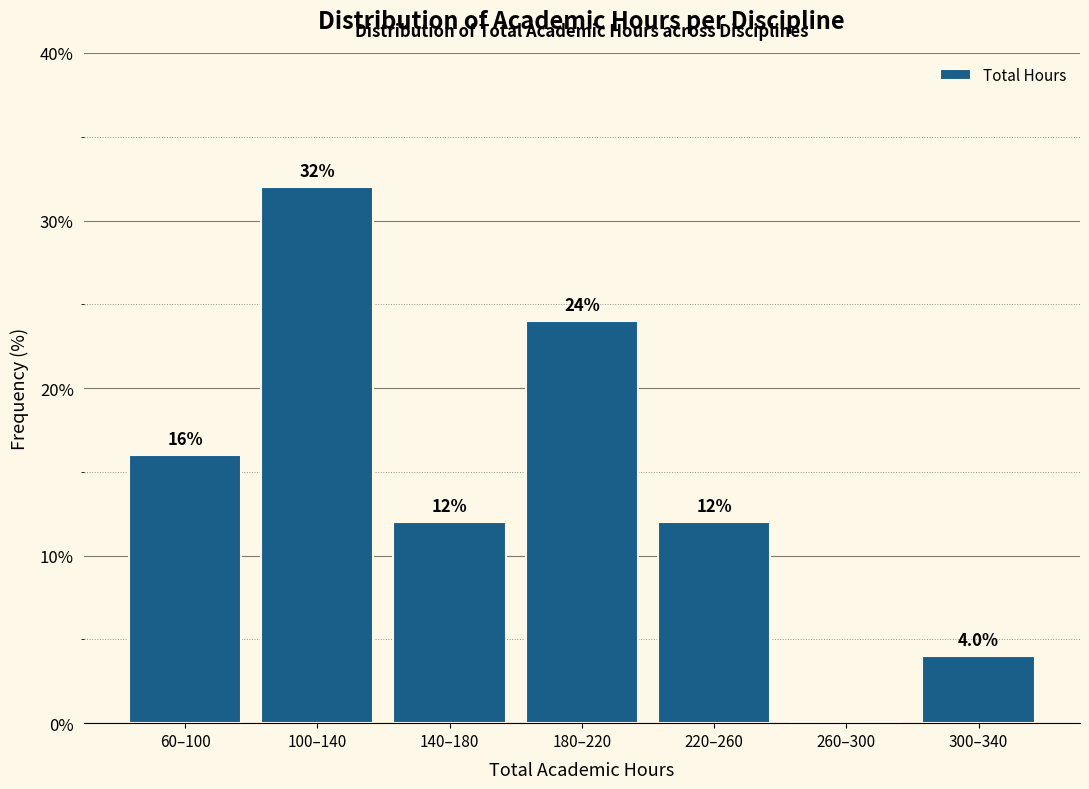

Reading left to right, what are all the values shown in this chart?

60–100=16	100–140=32	140–180=12	180–220=24	220–260=12	260–300=0	300–340=4